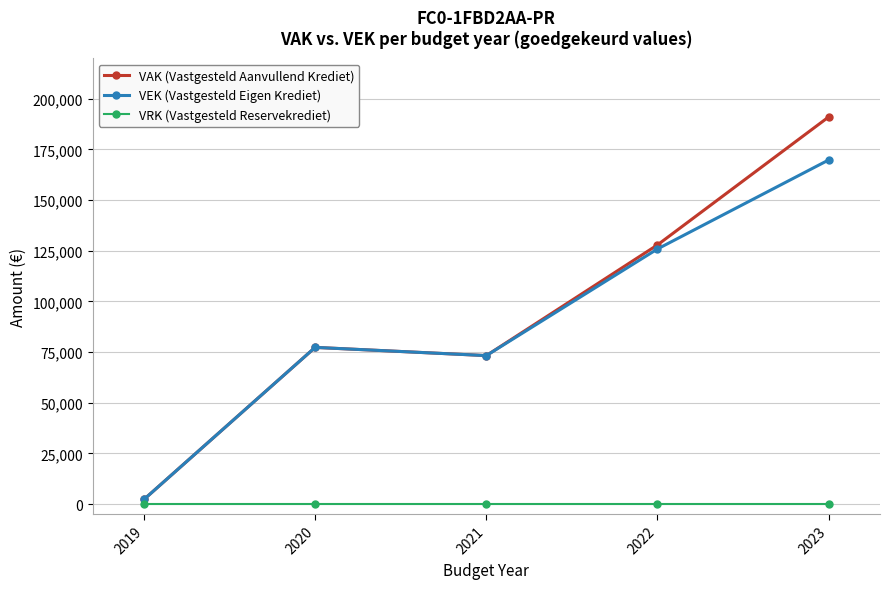

The value of VAK (Vastgesteld Aanvullend Krediet) at 2021 is 73277. True or false?

True